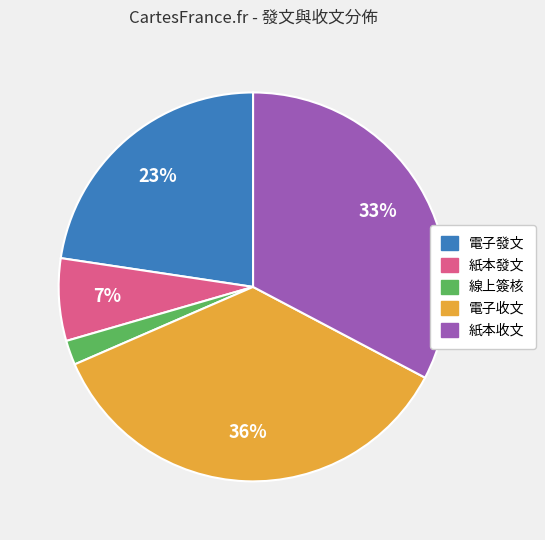

Is there any slice that represents more than half of the pie?

No